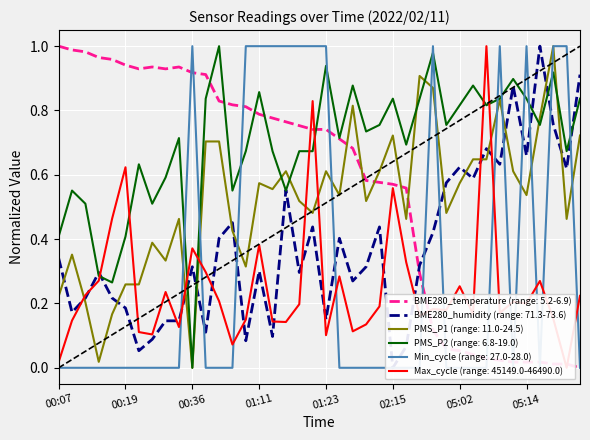

Where do BME280_temperature and PMS_P2 first cross each other?

00:47 and 01:03